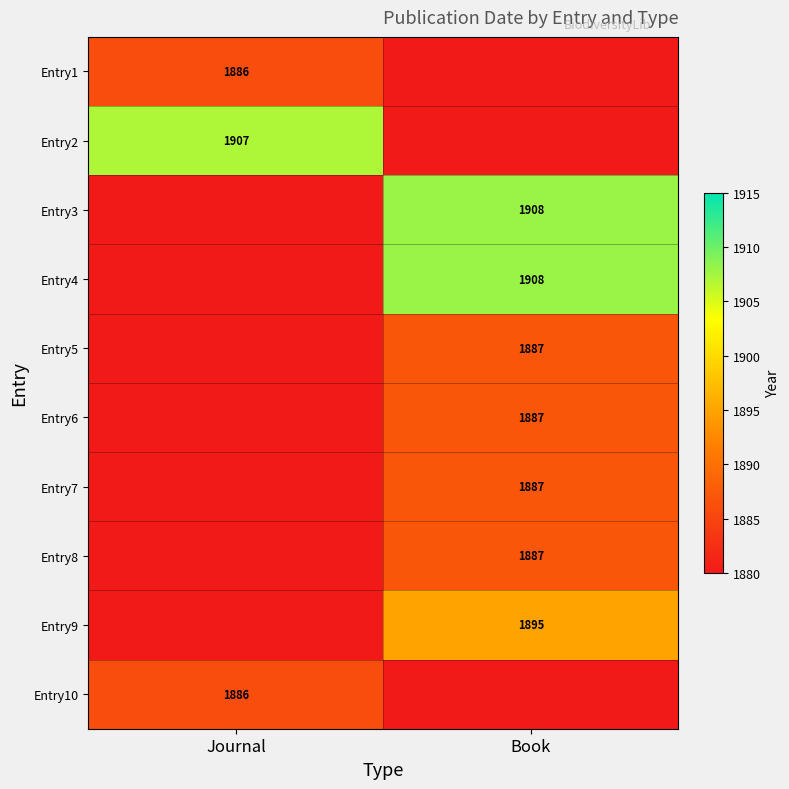

The Entry6 series shows 1887 at Book. True or false?

True